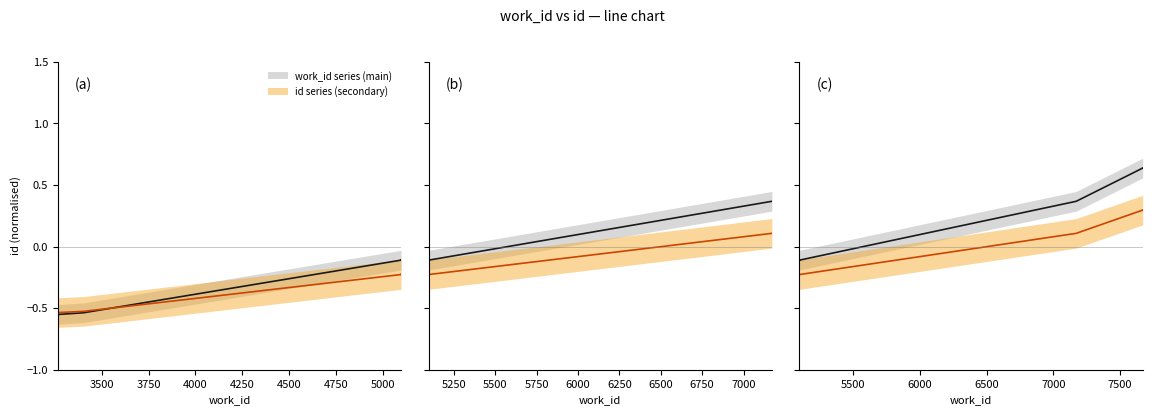

Is it true that work_id series (main) equals 0.2 at 4500?

False